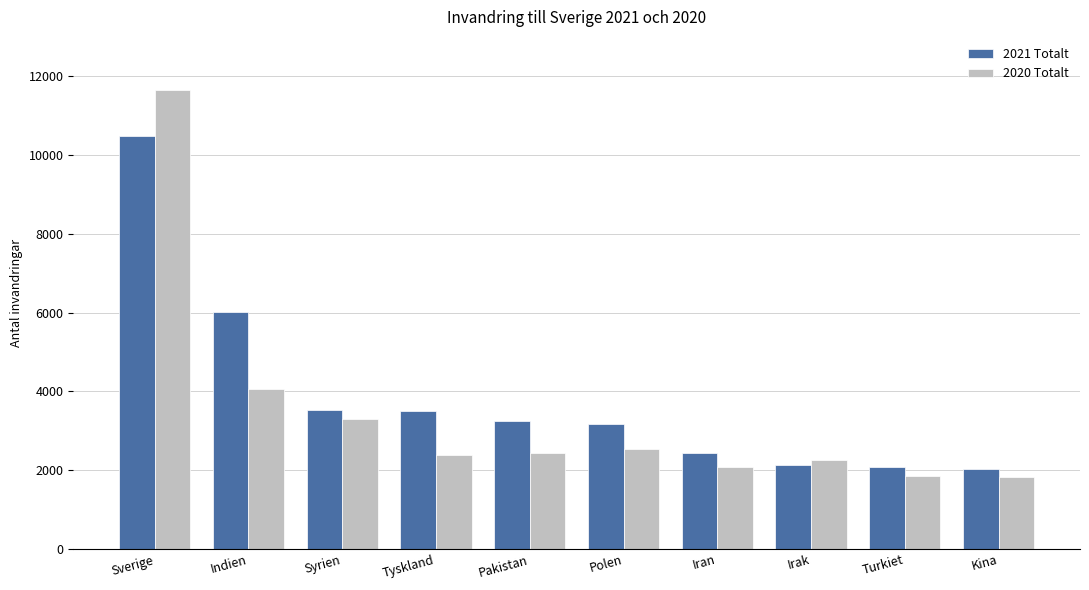

At how many categories does at least one series exceed 2793?

6